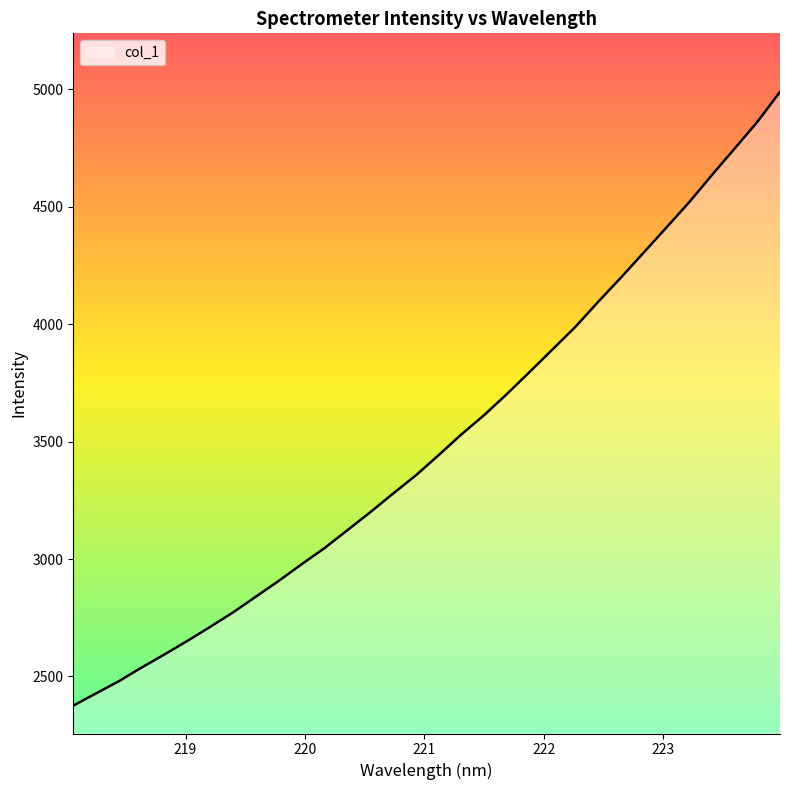

What is the greatest value displayed?

4988.7